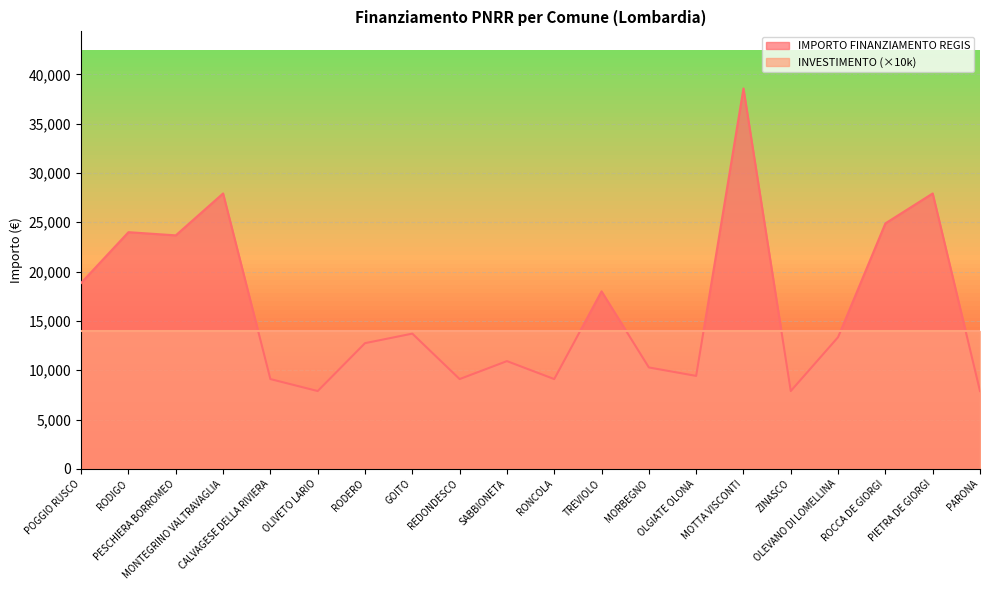

Count the number of values greater than 13354.

9